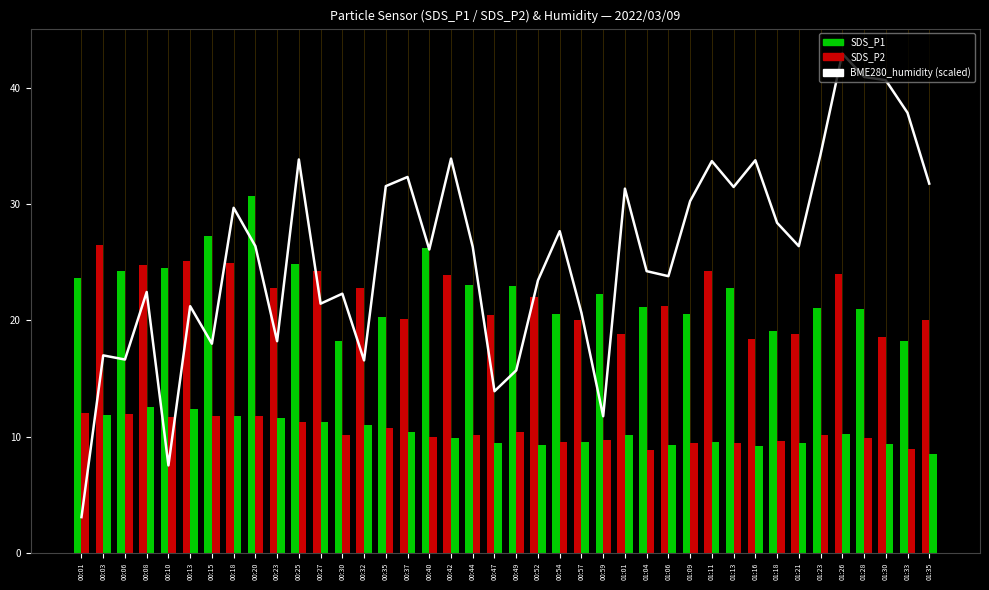

What is the difference between the maximum and minimum values in the BME280_humidity (scaled) series?

39.9